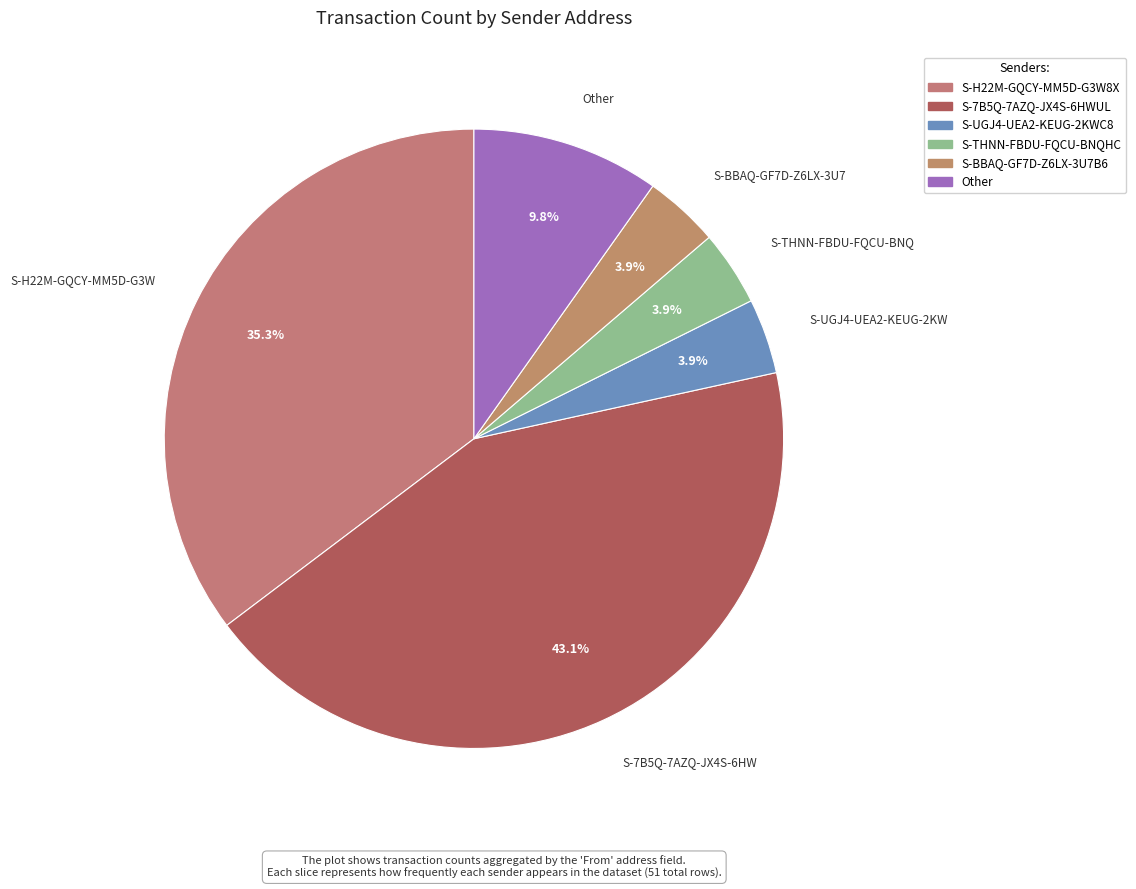

Count the number of slices in the pie.

6